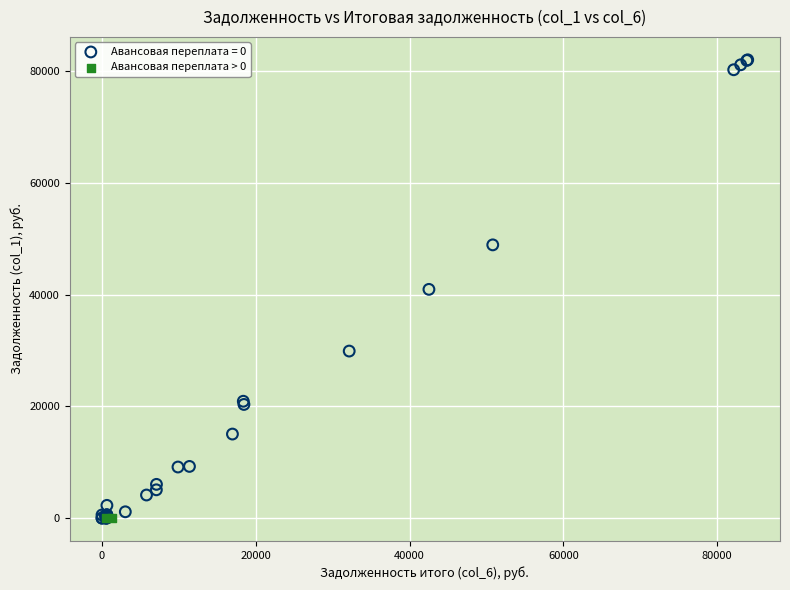

Which series reaches the maximum Y coordinate?

Авансовая переплата = 0